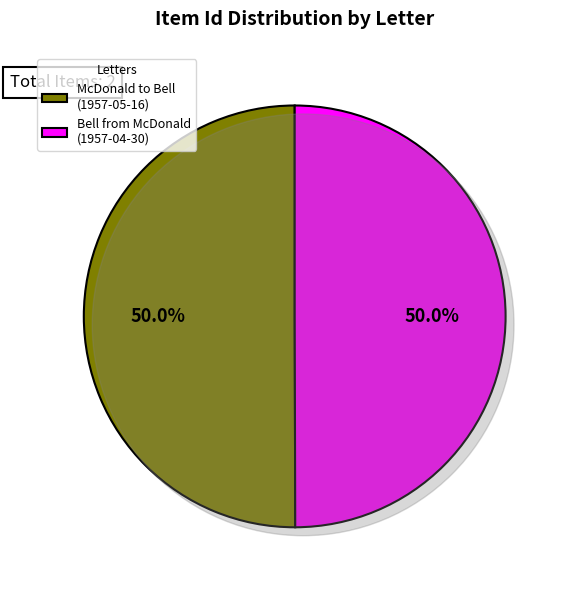

To the nearest percent, what is the combined percentage of Letter to Robert K. Bell from Douglas H. McDonald (1957-04-30) and Letter from Douglas H. McDonald to Robert K. Bell (1957-05-16)?

100%